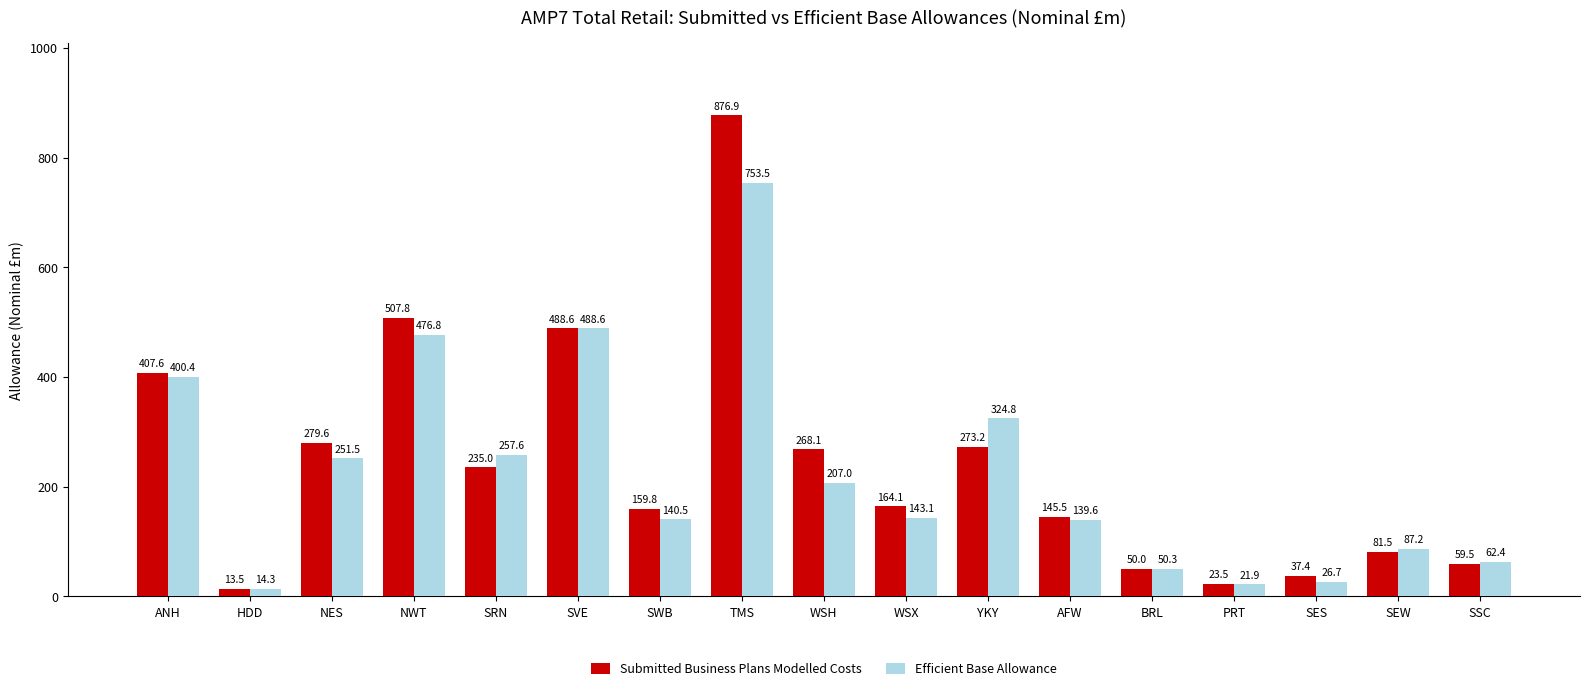

True or false: Efficient Base Allowance has a value of 132.4 at WSH.

False